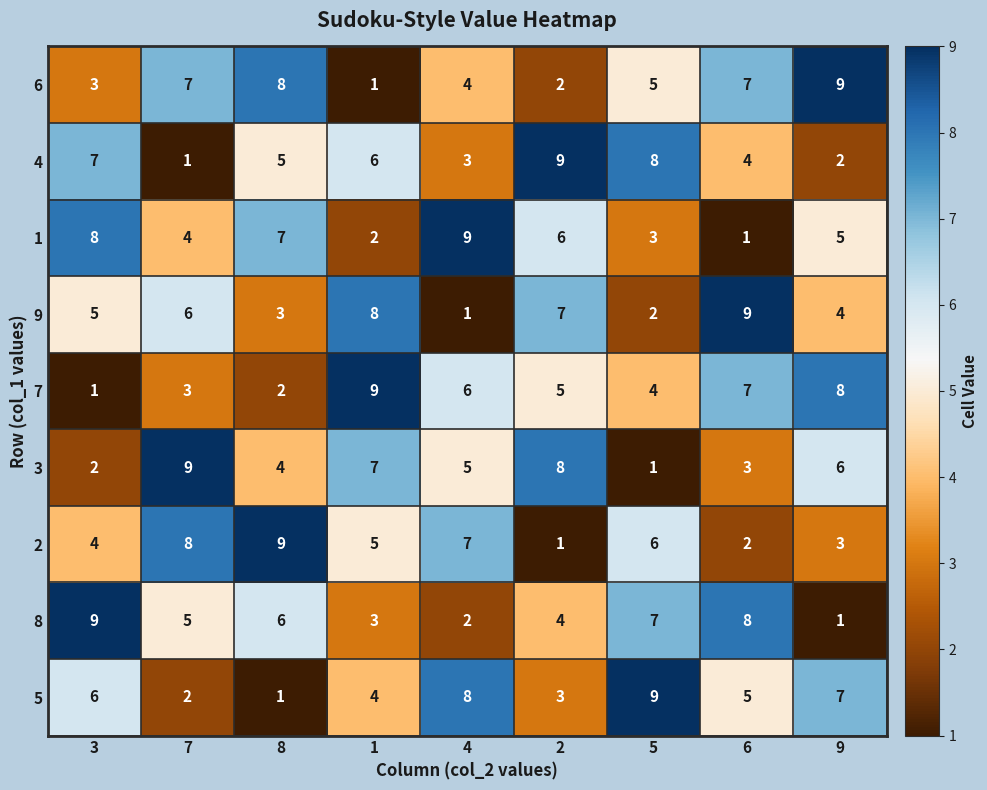

Between 6 and 9, which series saw the biggest shift?

8